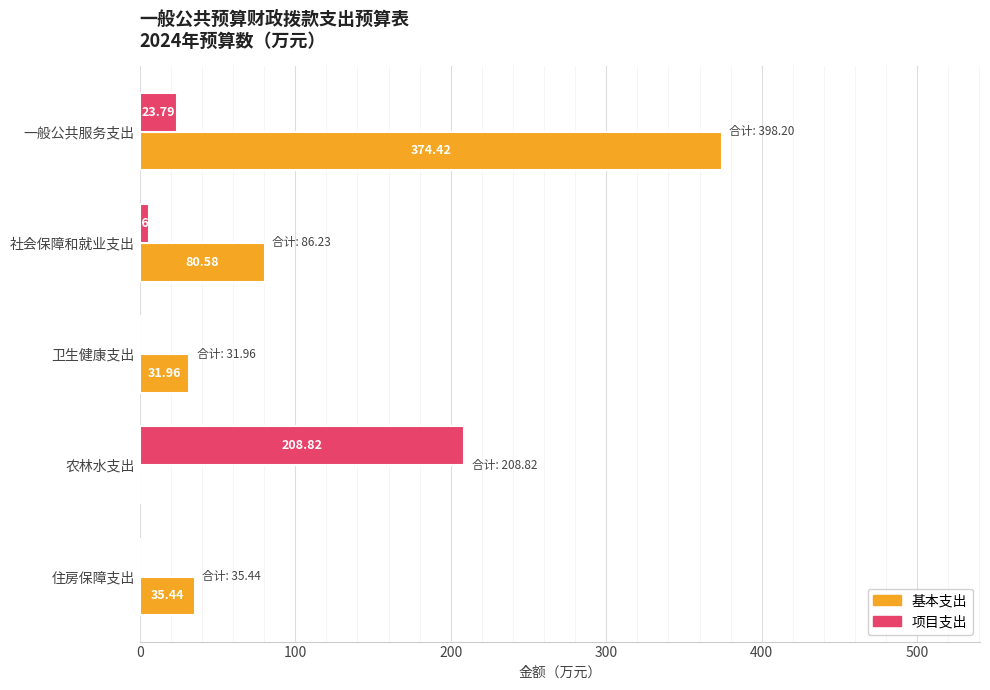

What is the total value across all series at 一般公共服务支出?

398.2